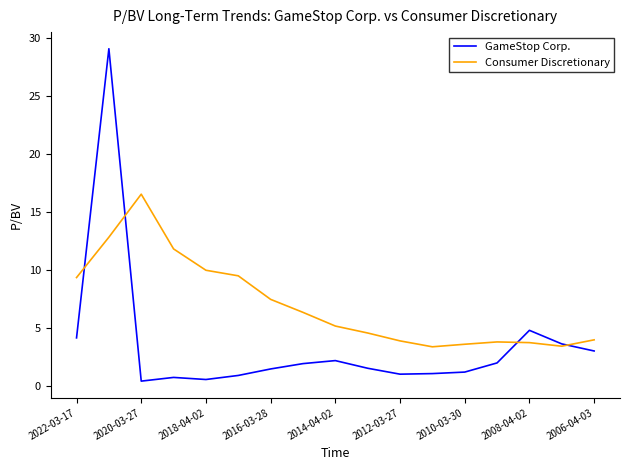

Which series has the largest range (max minus min)?

GameStop Corp.